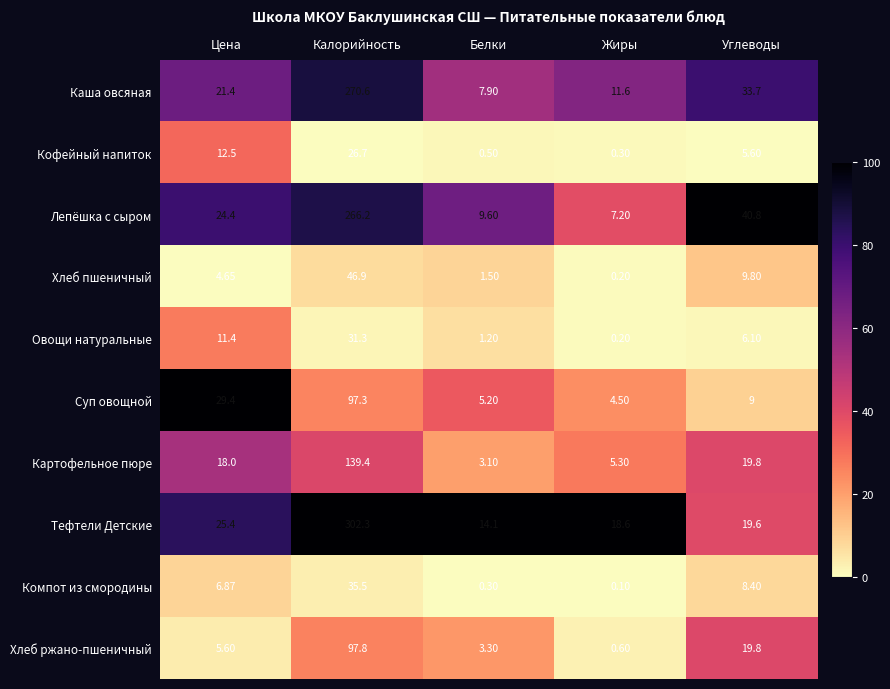

At which label does Хлеб пшеничный first exceed 4?

Цена